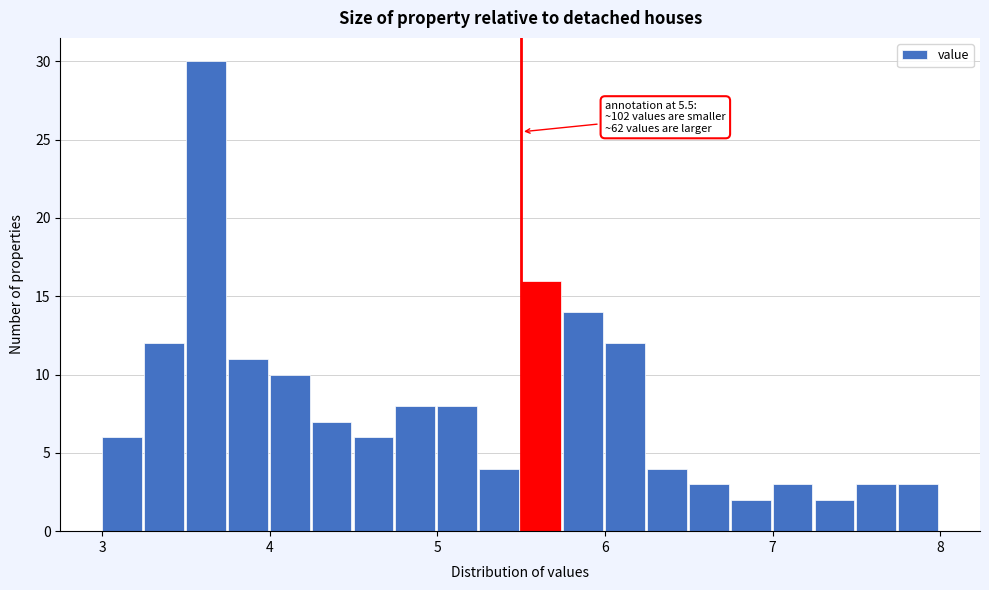

Around what value on the x-axis is the tallest bar? Give the approximate position of its centre, as read against the axis.

3.6